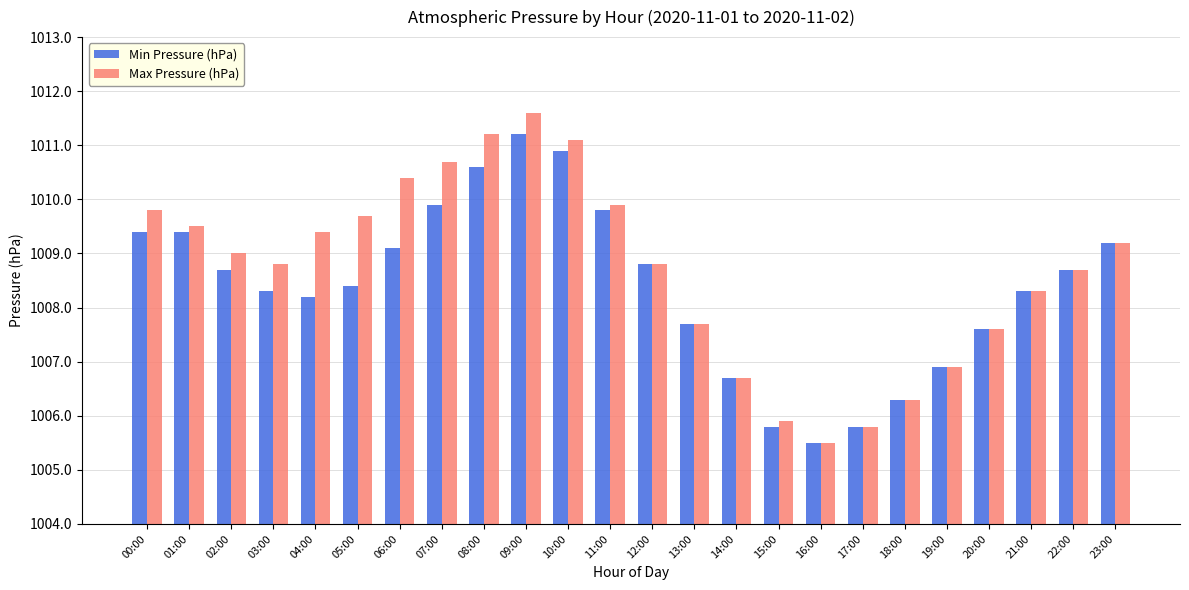

Count the number of data series in this chart.

2